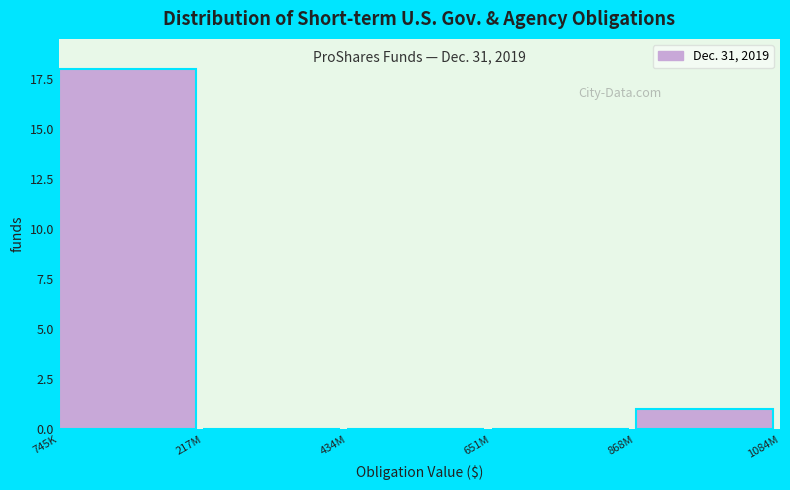

Reading right to left, what are all the values shown in this chart?

868M=1	651M=0	434M=0	217M=0	745K=18